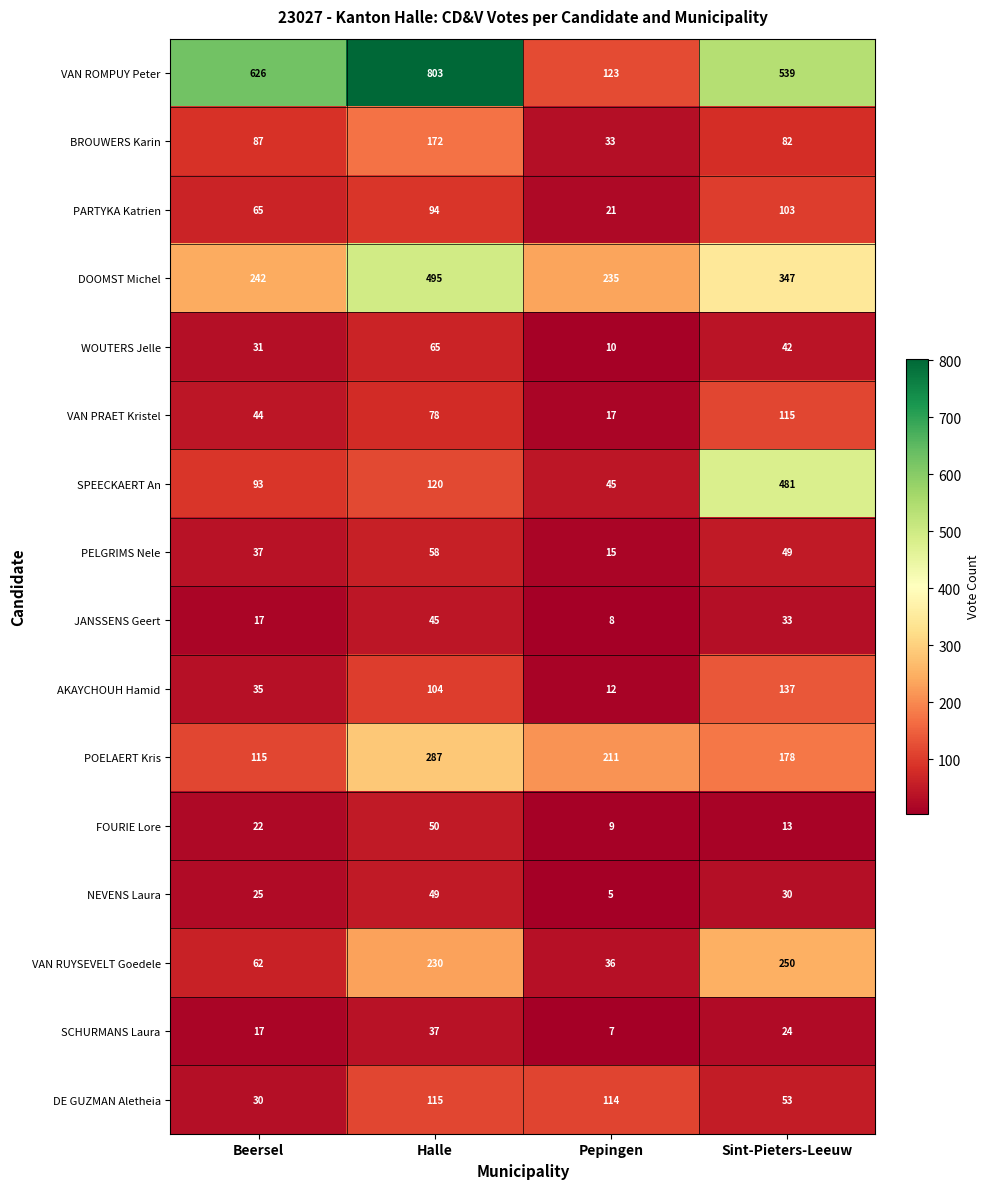

What is the greatest value displayed?

803